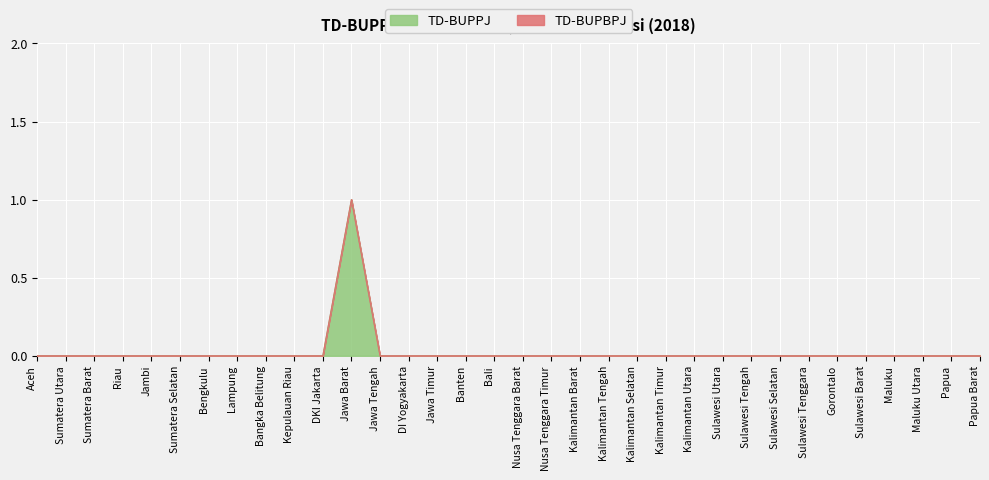

Rank the categories by value from lowest to highest.

Aceh, Sumatera Utara, Sumatera Barat, Riau, Jambi, Sumatera Selatan, Bengkulu, Lampung, Bangka Belitung, Kepulauan Riau, DKI Jakarta, Jawa Tengah, DI Yogyakarta, Jawa Timur, Banten, Bali, Nusa Tenggara Barat, Nusa Tenggara Timur, Kalimantan Barat, Kalimantan Tengah, Kalimantan Selatan, Kalimantan Timur, Kalimantan Utara, Sulawesi Utara, Sulawesi Tengah, Sulawesi Selatan, Sulawesi Tenggara, Gorontalo, Sulawesi Barat, Maluku, Maluku Utara, Papua, Papua Barat, Jawa Barat